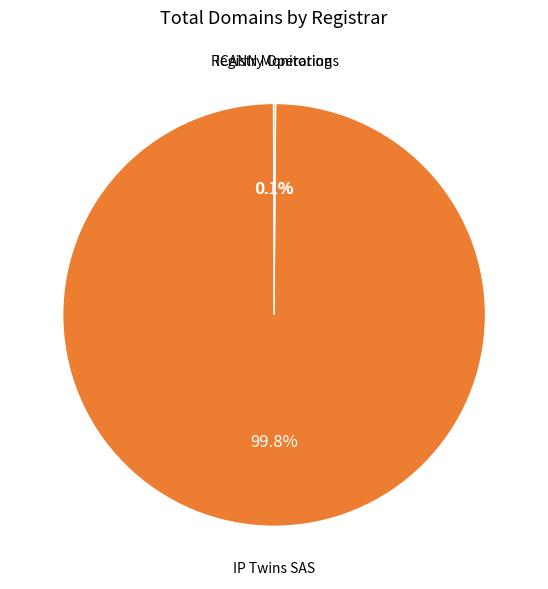

Does any single category account for the majority?

Yes